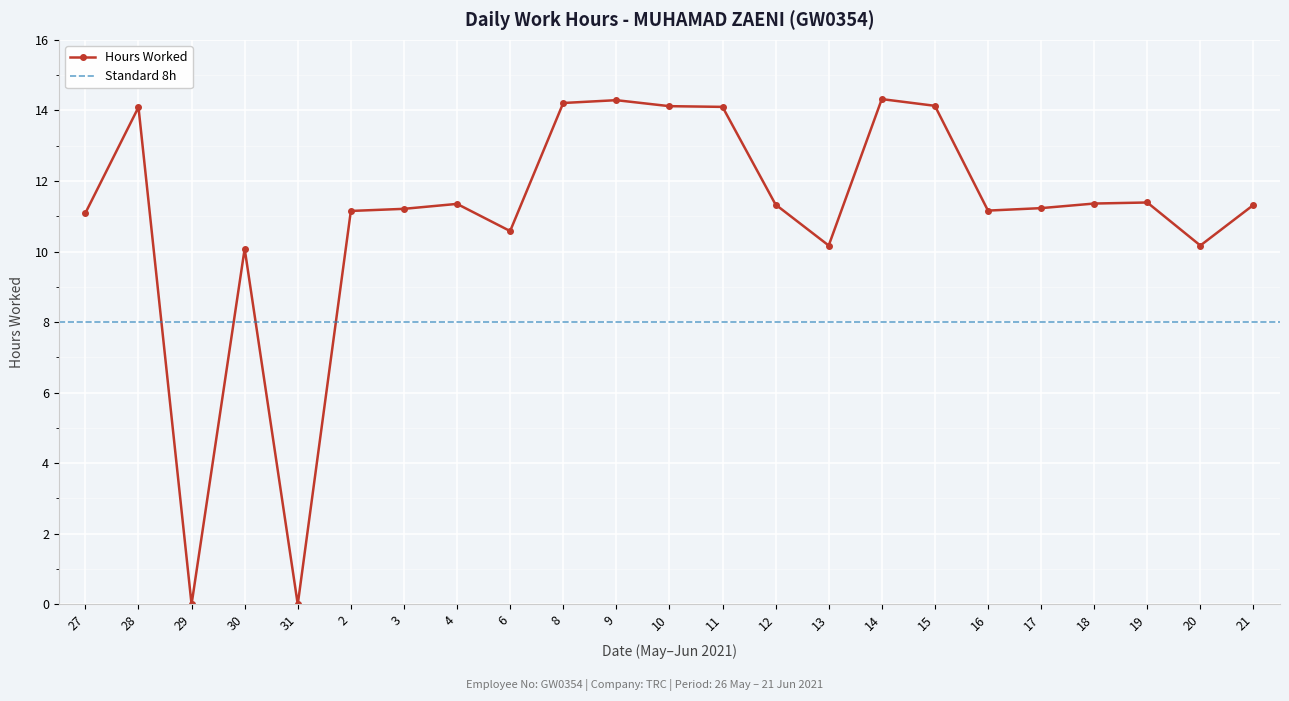

Is this an area chart (filled region under the line)?

No